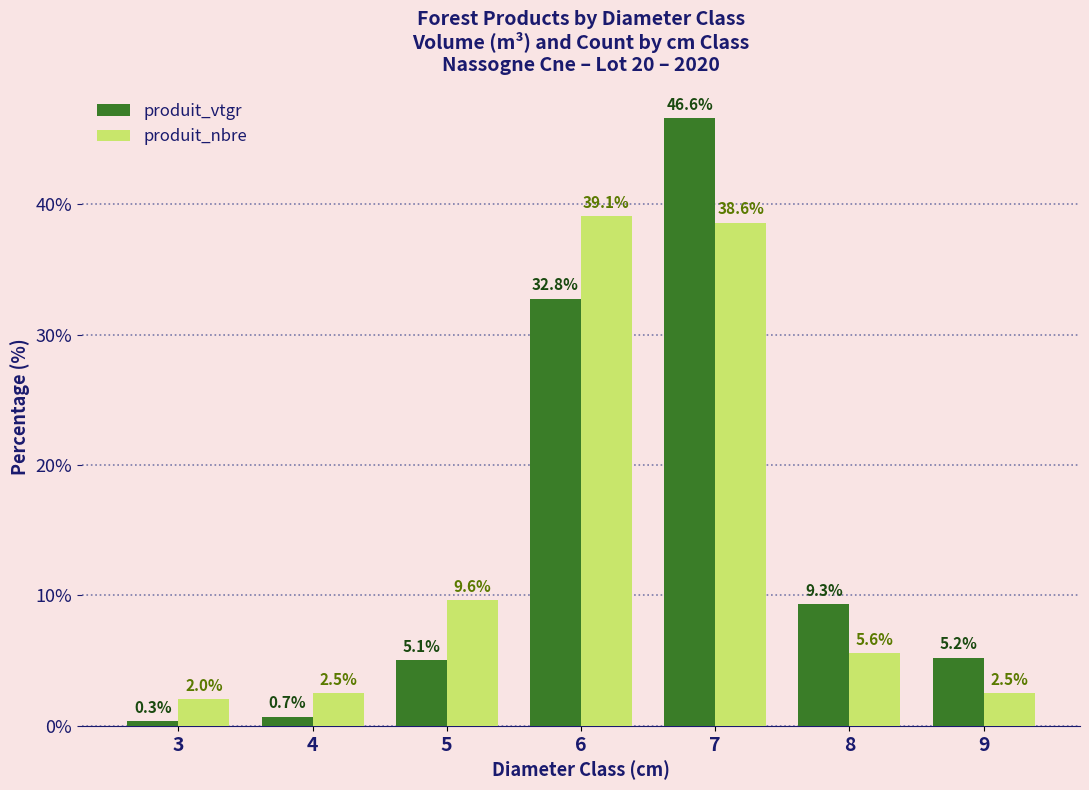

Is the value of produit_nbre at 7 greater than the value of produit_vtgr at 6?

Yes